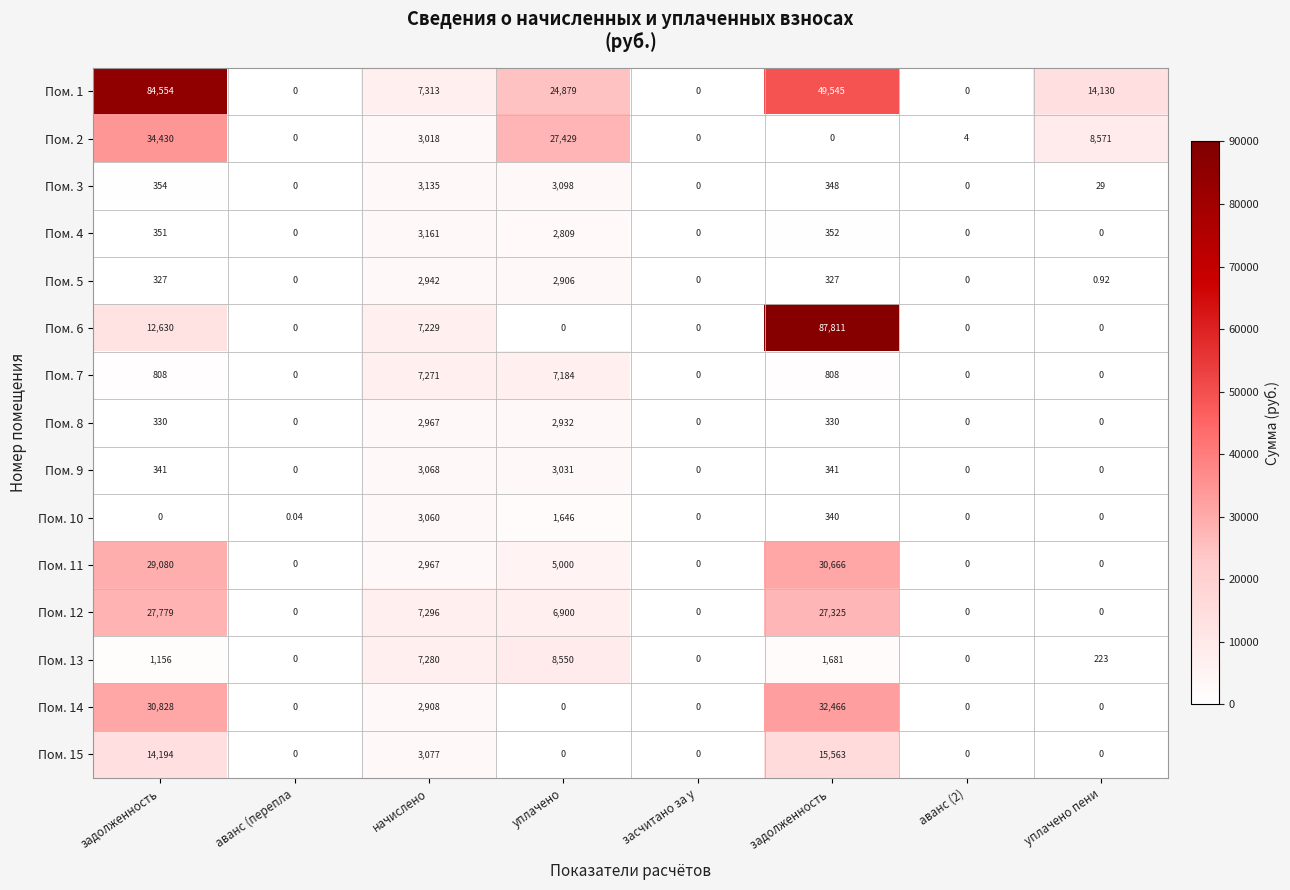

Count the number of categories in the chart.

8